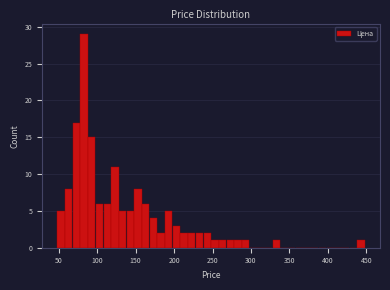

Read against the x-axis, roughly where is the centre of the tallest bar?

85